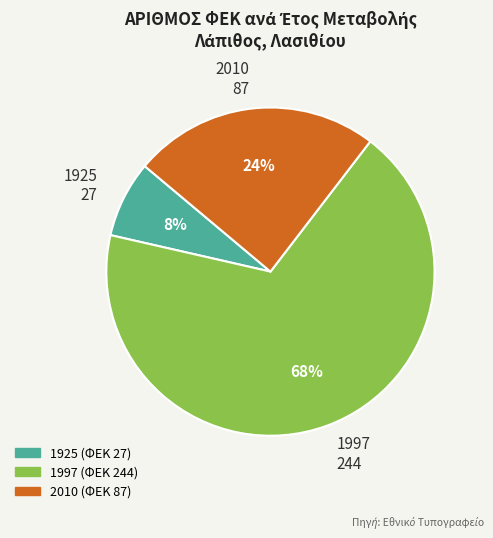

Which slice is the largest?

1997